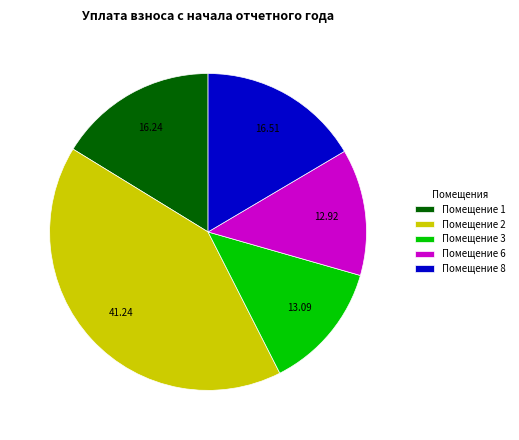

How many segments does this pie chart have?

5